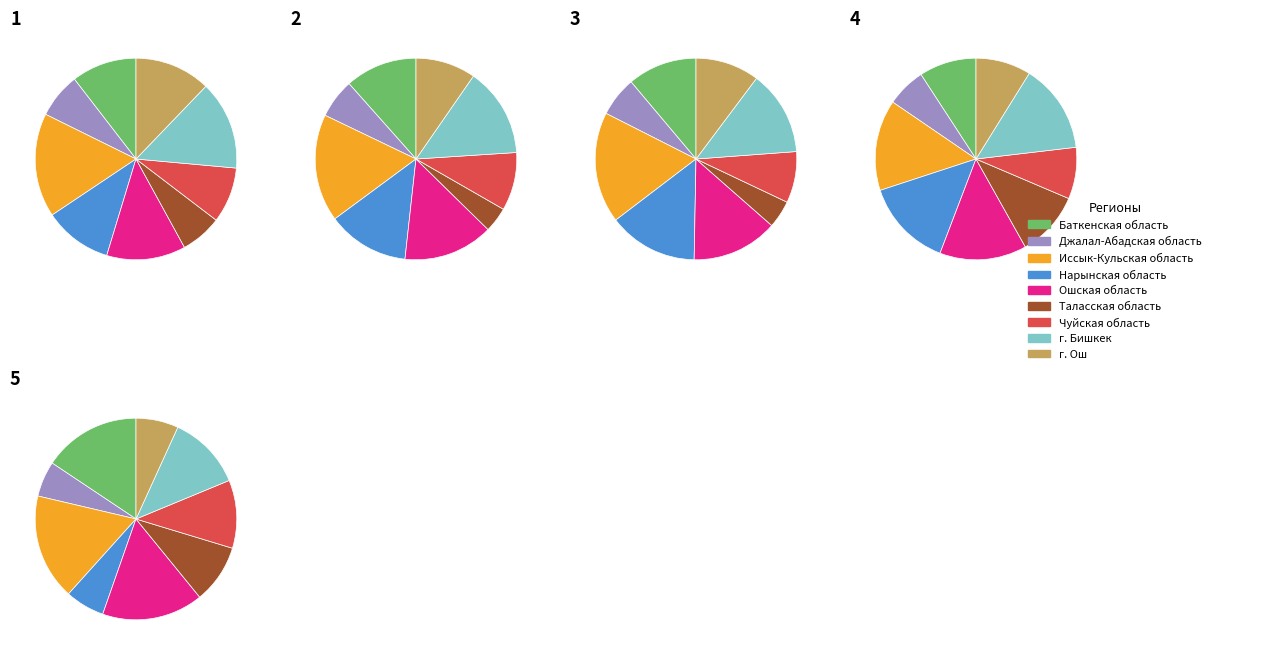

Is the sum of 8 and 6 greater than half?

No